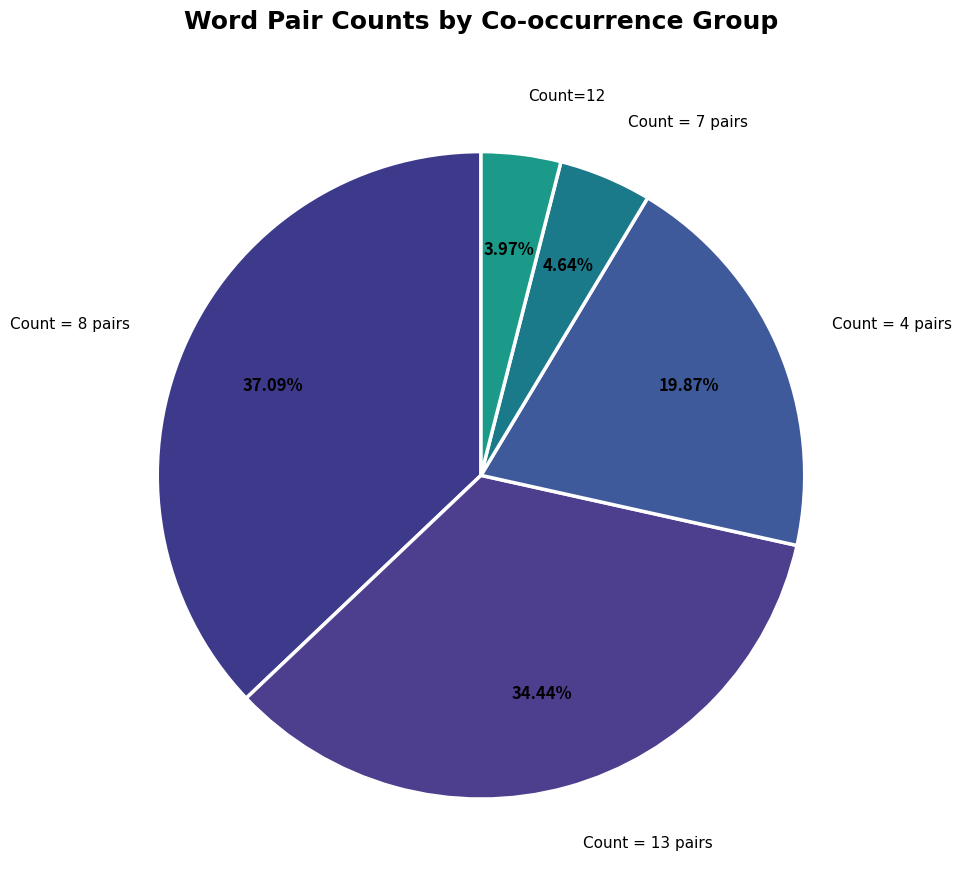

How many slices are in this pie chart?

5